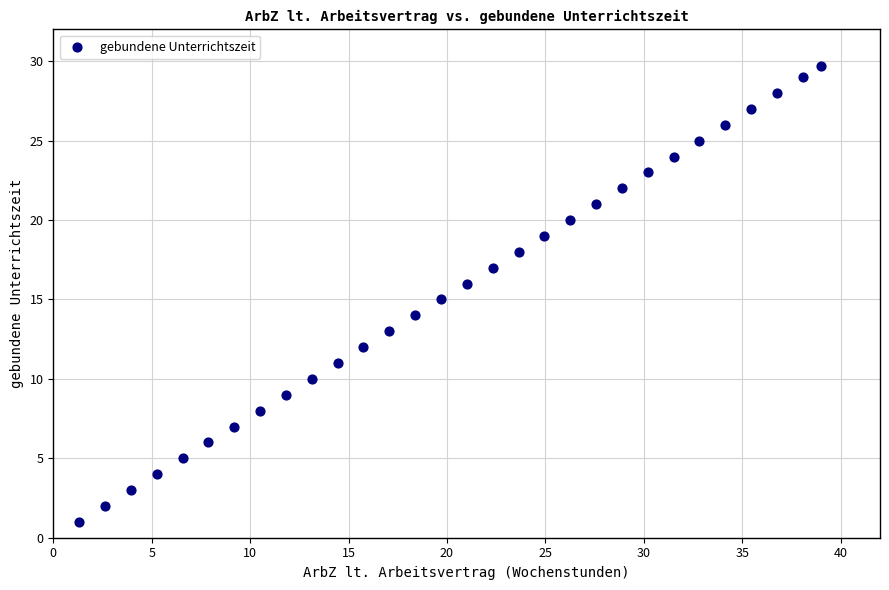

What is the range of X values (max minus min)?

37.7